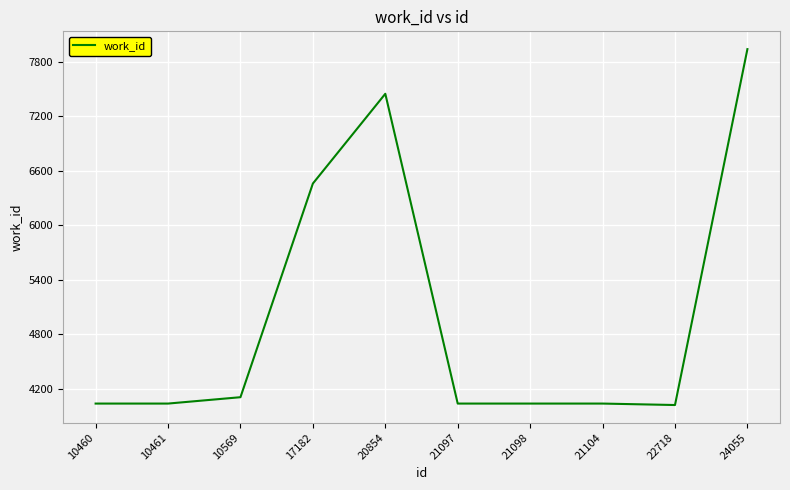

How many distinct data groups are displayed?

1